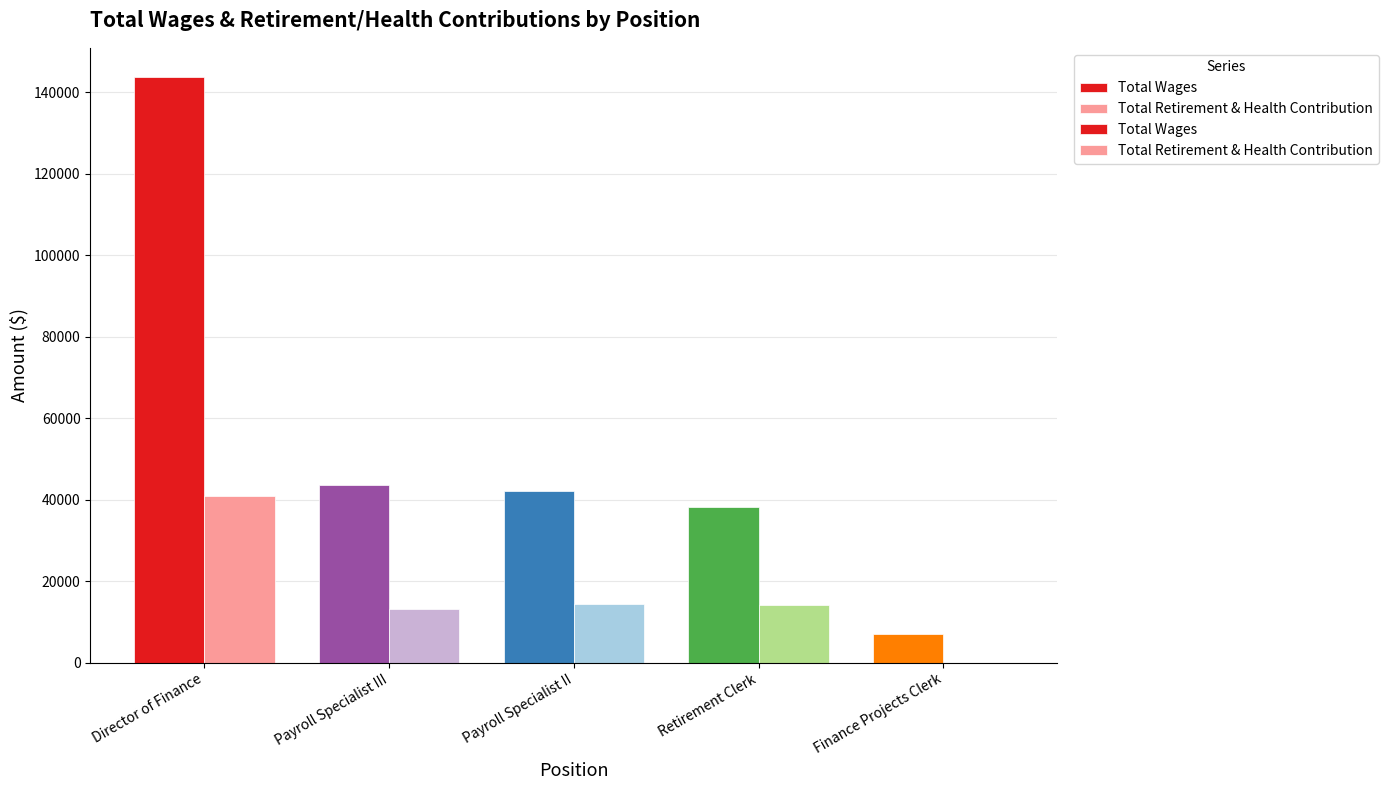

The value of Total Wages at Retirement Clerk is 38151. True or false?

True